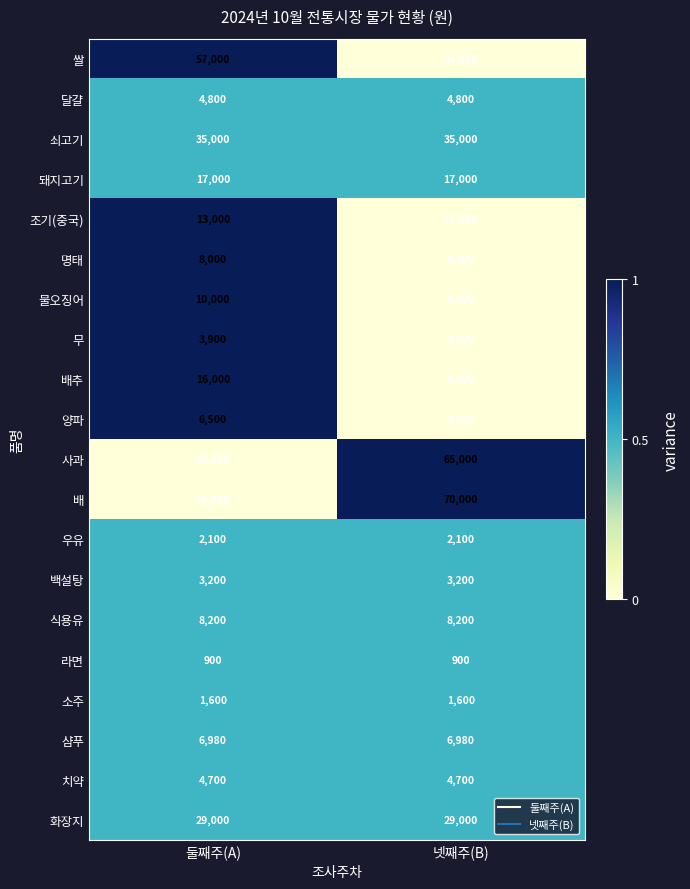

At which category is the sum across all series the highest?

둘째주(A)